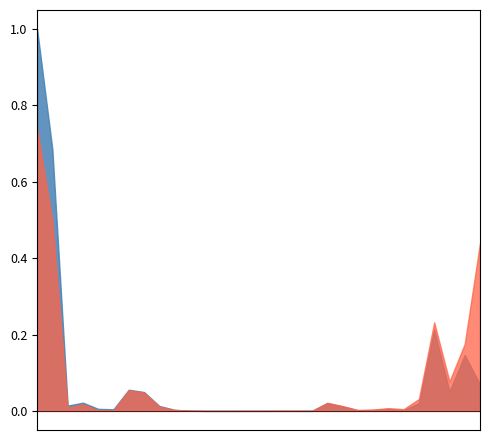

What is the maximum value shown in the chart?

1.0